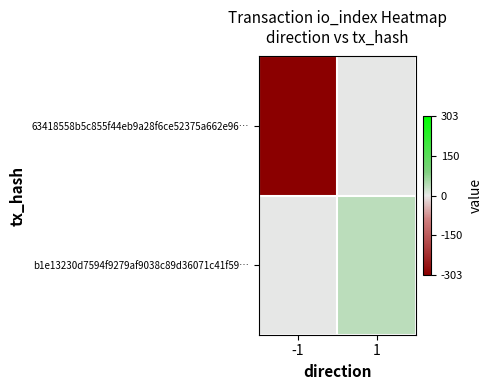

Which series has the widest spread of values?

63418558b5c855f44eb9a28f6ce52375a662e96…